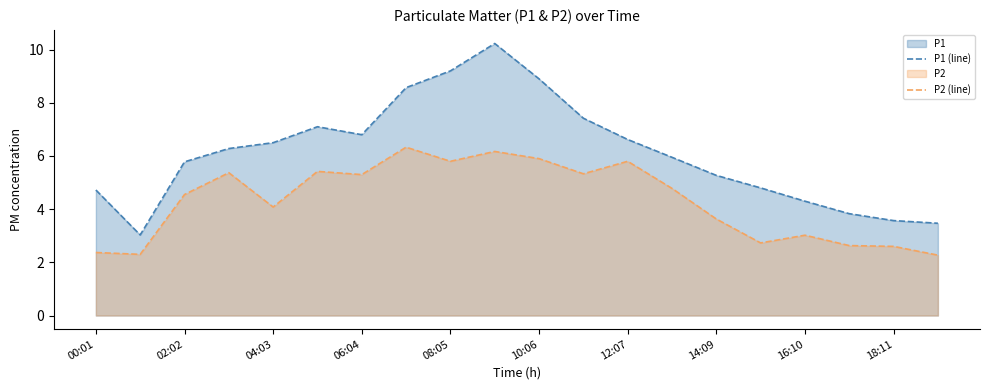

How many lines are shown in the chart?

2